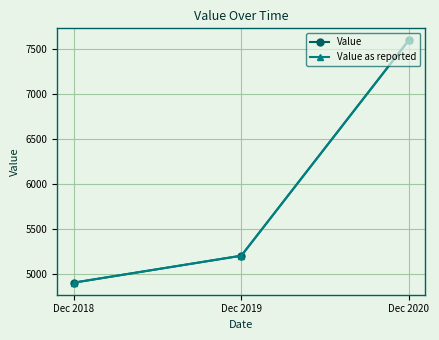

Read the Value as reported value at Dec 2019, to the nearest 50.

5200